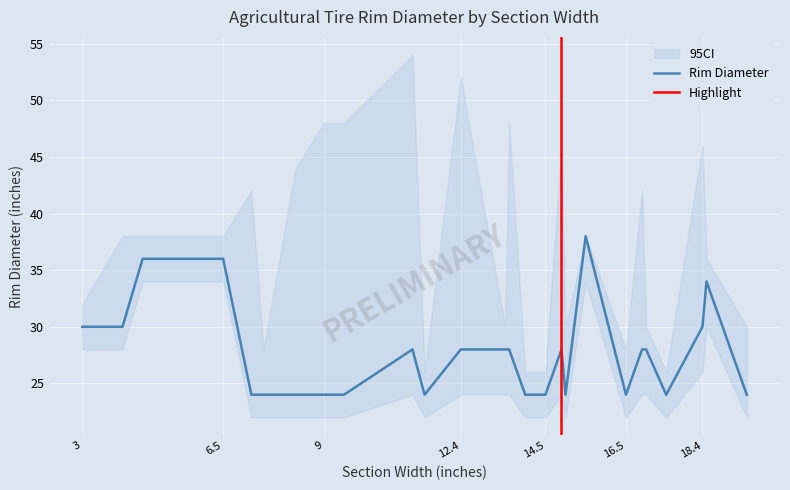

Is it true that Rim Diameter equals 24 at 14.5?

True